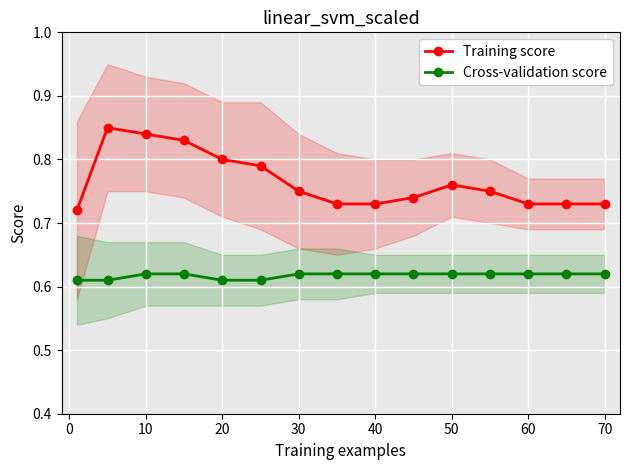

True or false: Cross-validation score has more than 1 interior local peaks.

False